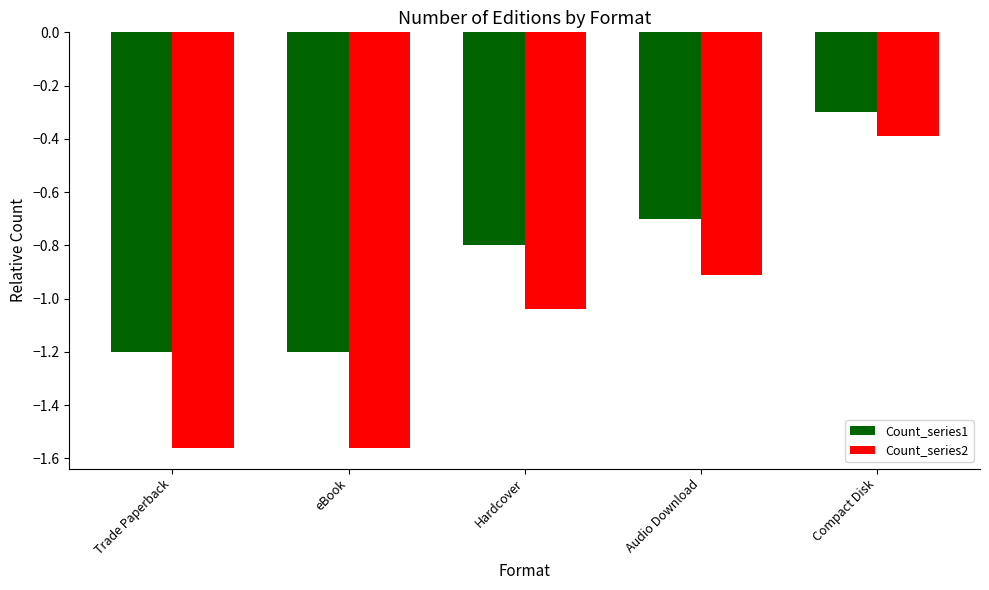

Is the value of Count_series1 at Audio Download greater than the value of Count_series2 at Audio Download?

Yes